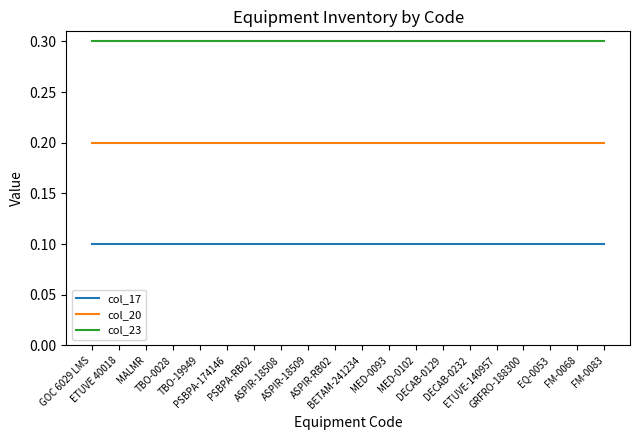

What position from the right is PSBPA-RB02?

14